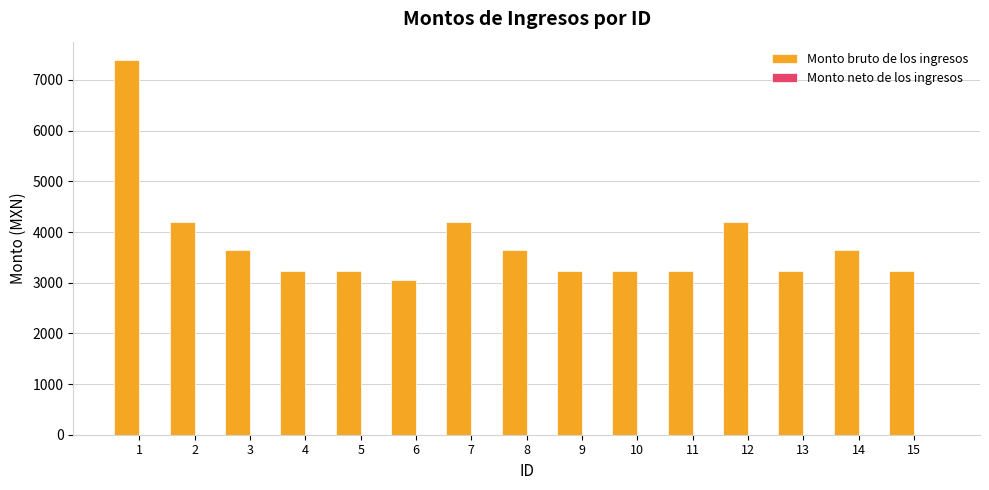

Count the number of categories in the chart.

15